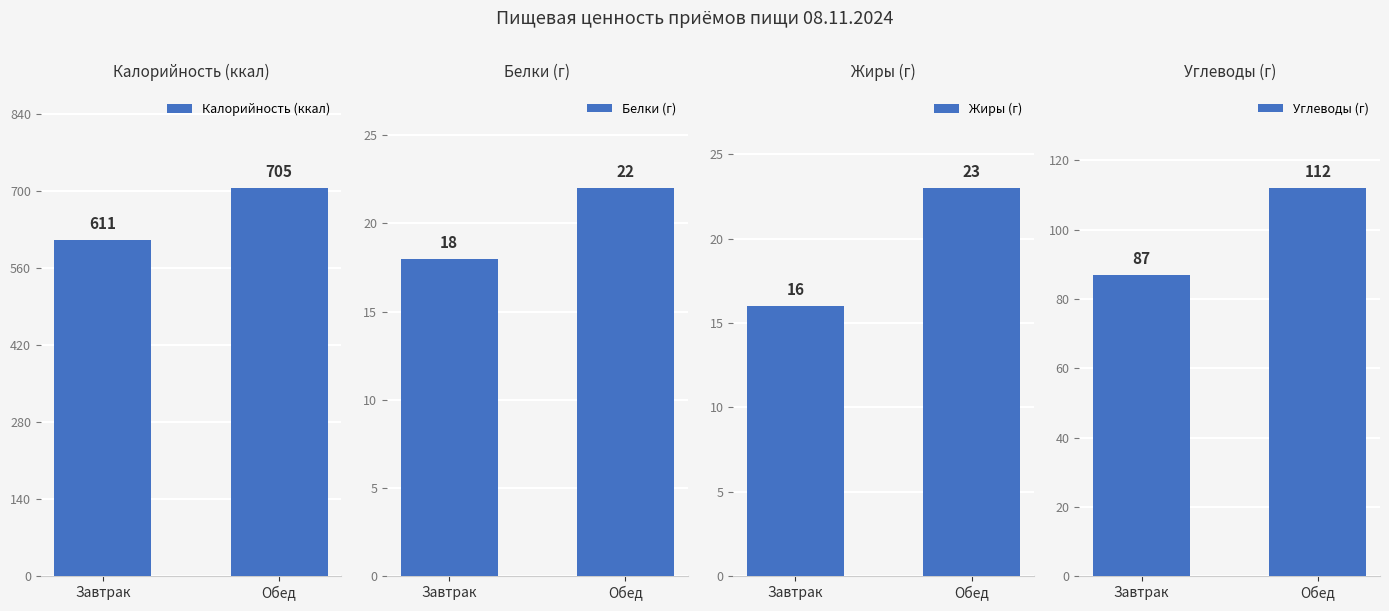

What position from the left is Завтрак?

1